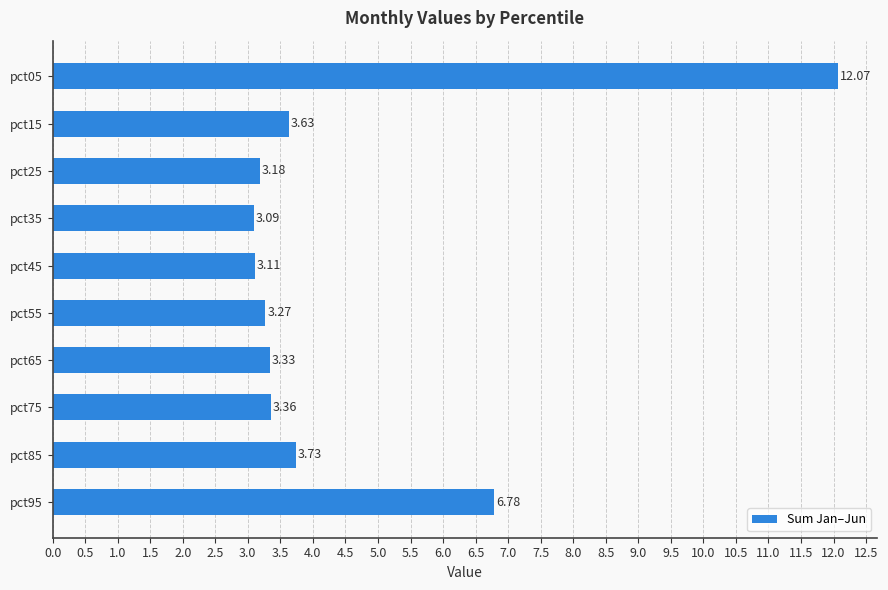

List the labels in order of value, smallest first.

pct35, pct45, pct25, pct55, pct65, pct75, pct15, pct85, pct95, pct05